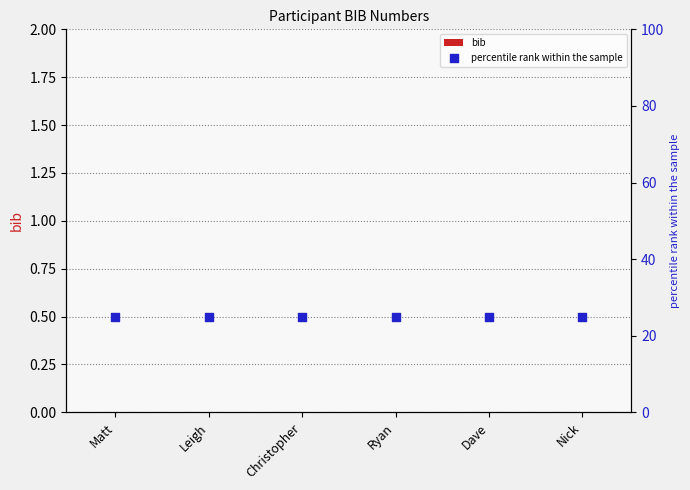

At how many categories does at least one series exceed 22?

6